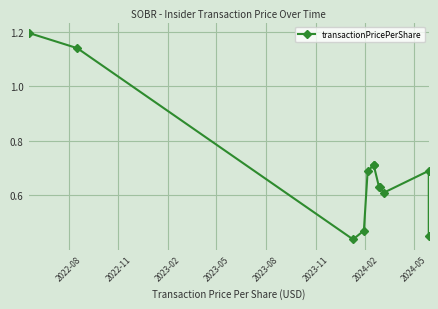

How many interior local peaks (higher than both neighbors) does the data have?

2